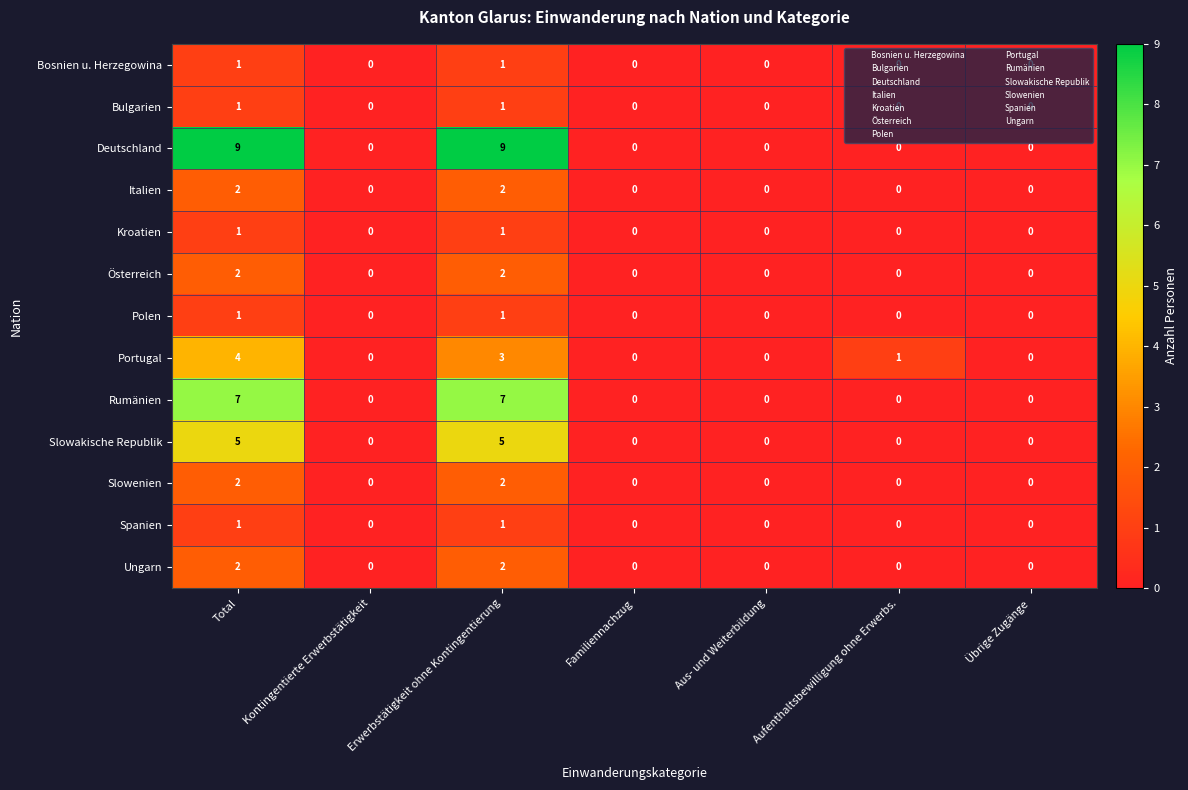

What is the highest value of the Rumänien series?

7